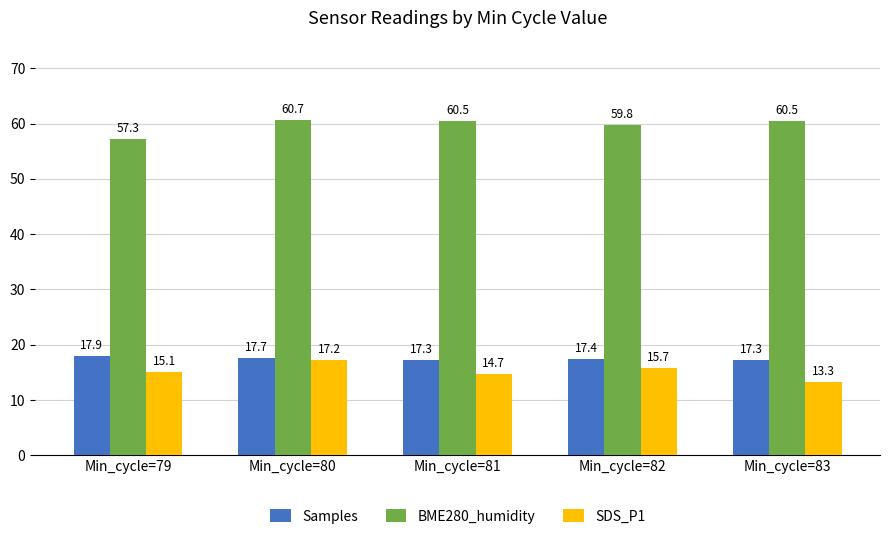

At Min_cycle=82, list the series in order from smallest to largest.

SDS_P1, Samples, BME280_humidity